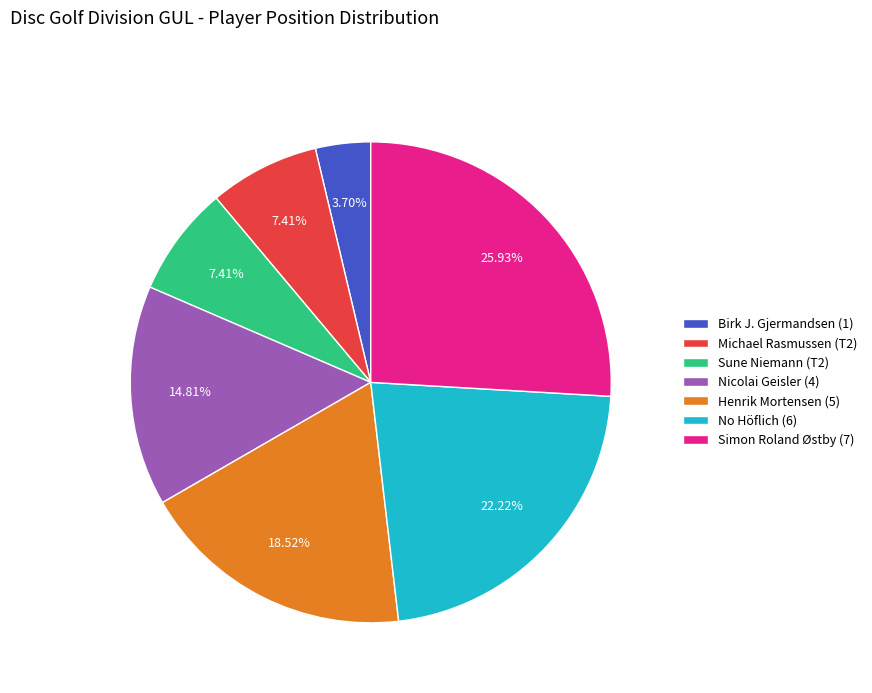

True or false: No Höflich (6) accounts for 29% of the total.

False